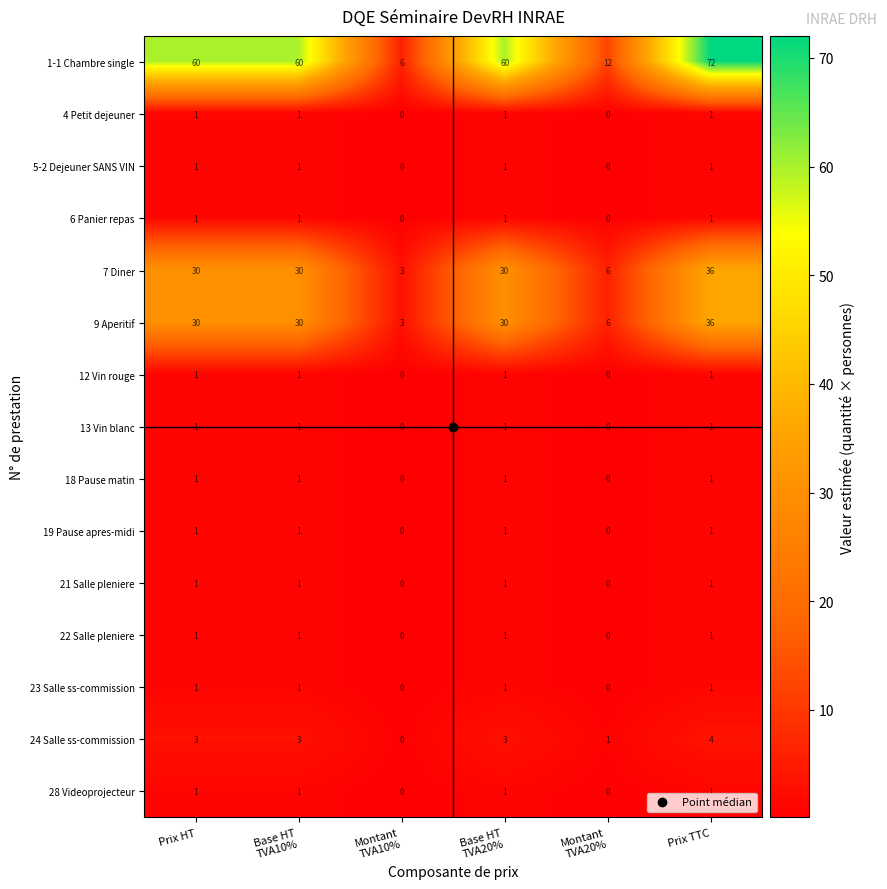

The value of 12 Vin rouge at Prix TTC is 0. True or false?

False